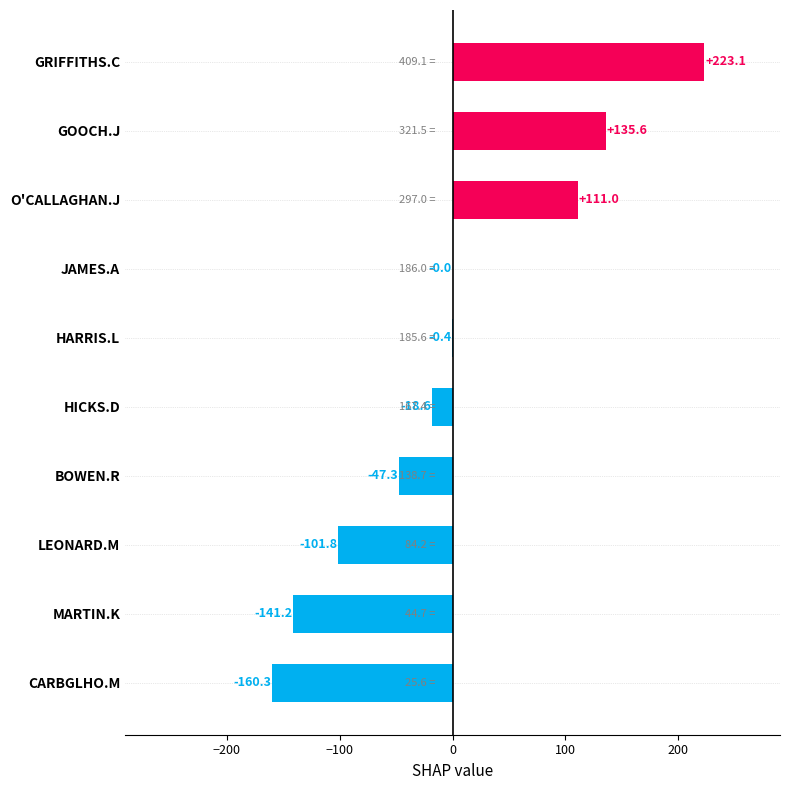

How many values are above zero?

3